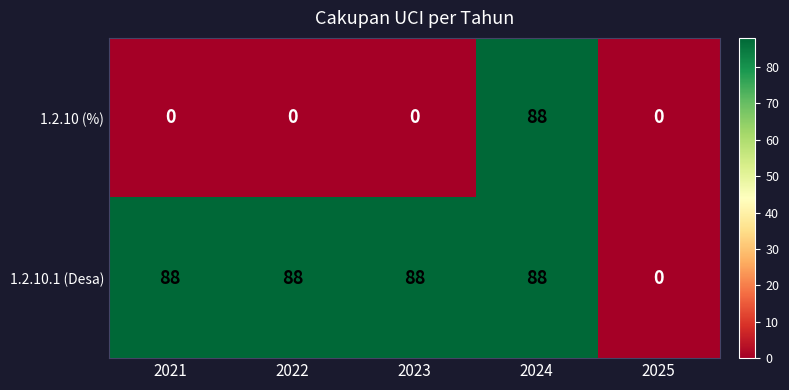

Reading left to right, extract all data points from this chart.

1.2.10 (%): 2021=0	2022=0	2023=0	2024=88	2025=0
1.2.10.1 (Desa): 2021=88	2022=88	2023=88	2024=88	2025=0